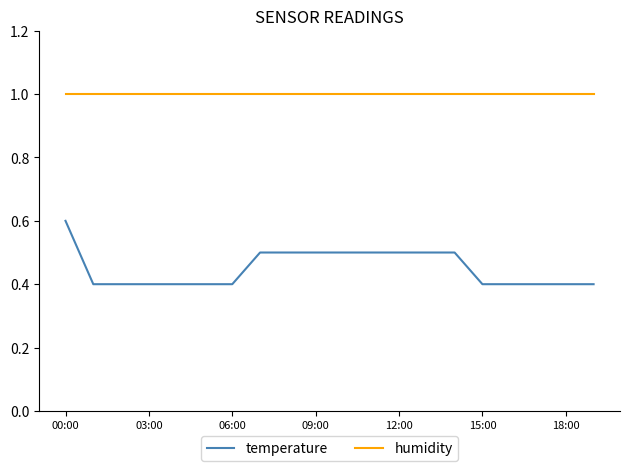

Which series has the largest range (max minus min)?

temperature